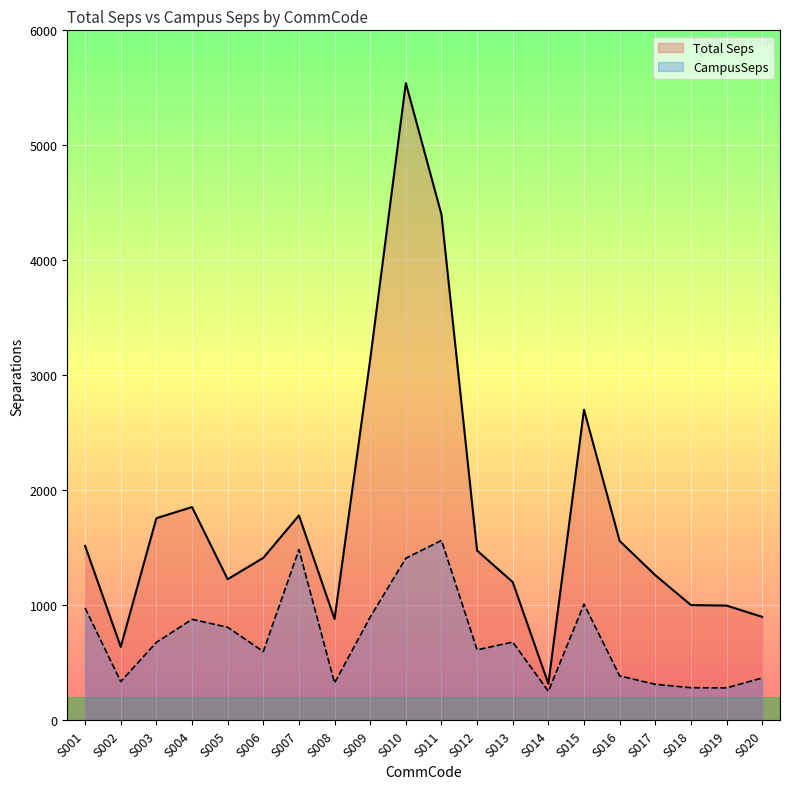

How many lines are shown in the chart?

2